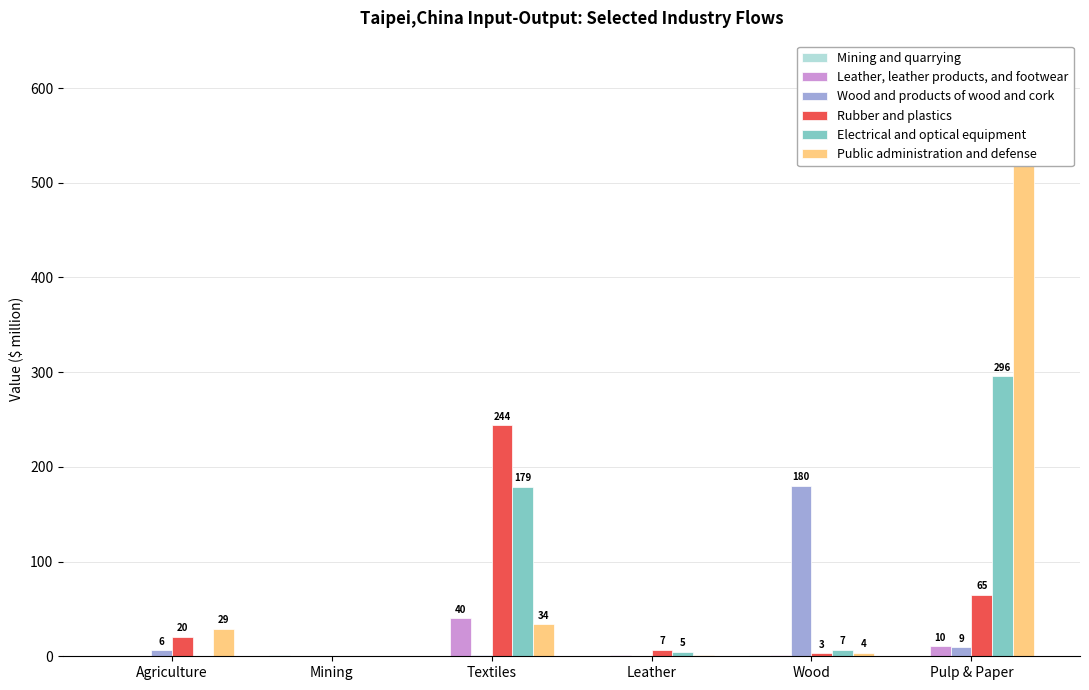

How many values in the Mining and quarrying series exceed 0?

5